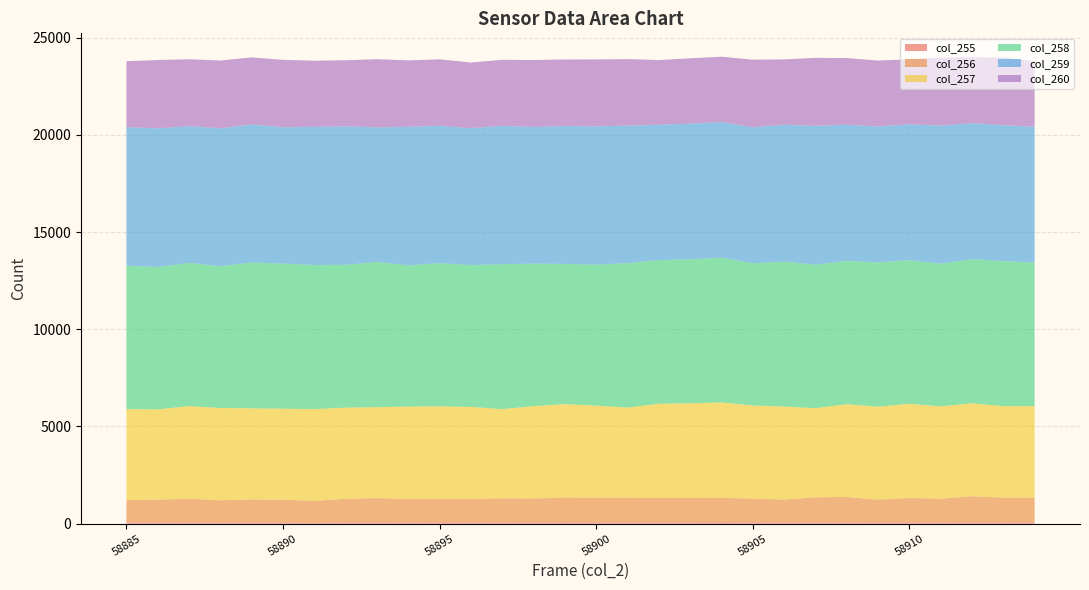

Reading left to right, extract all data points from this chart.

col_255: 52	57	53	46	60	56	40	61	66	53	65	51	60	63	71	60	68	63	66	79	63	59	53	55	66	63	51	71	60	65
col_256: 1161	1178	1235	1157	1187	1177	1132	1221	1248	1224	1217	1231	1243	1236	1272	1273	1267	1257	1256	1256	1227	1183	1304	1319	1172	1256	1236	1341	1278	1268
col_257: 4680	4644	4759	4749	4685	4681	4720	4689	4677	4746	4754	4724	4589	4747	4807	4739	4637	4849	4870	4903	4789	4783	4586	4771	4779	4849	4747	4779	4709	4715
col_258: 7380	7325	7367	7289	7505	7464	7412	7341	7474	7263	7369	7294	7454	7326	7211	7252	7430	7387	7405	7445	7319	7457	7379	7372	7416	7387	7341	7416	7454	7387
col_259: 7119	7133	7033	7093	7098	7012	7108	7124	6919	7125	7064	7043	7113	7033	7091	7113	7073	6964	6979	6975	6990	7037	7140	7003	6995	6987	7100	6995	6992	6981
col_260: 3398	3511	3442	3490	3448	3468	3400	3401	3504	3421	3415	3376	3402	3442	3425	3442	3419	3326	3362	3362	3477	3362	3498	3429	3393	3341	3493	3393	3483	3367